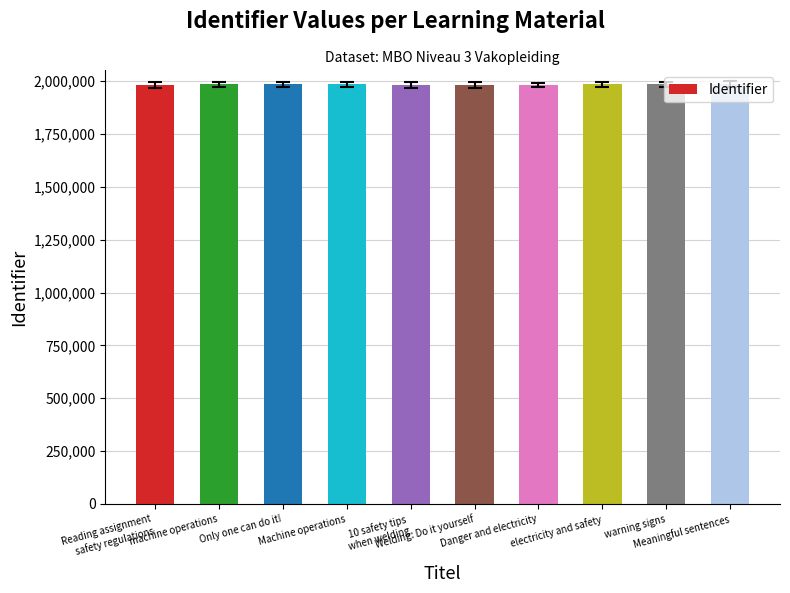

How many bars are there in total?

10